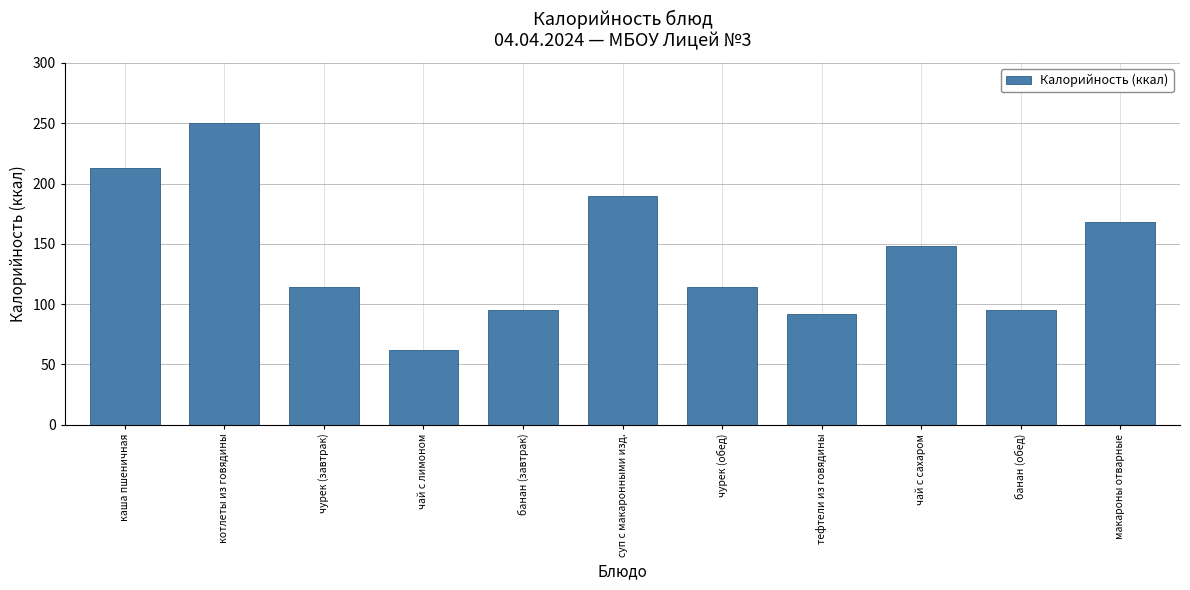

Where is the data nearest to the value 156?

чай с сахаром